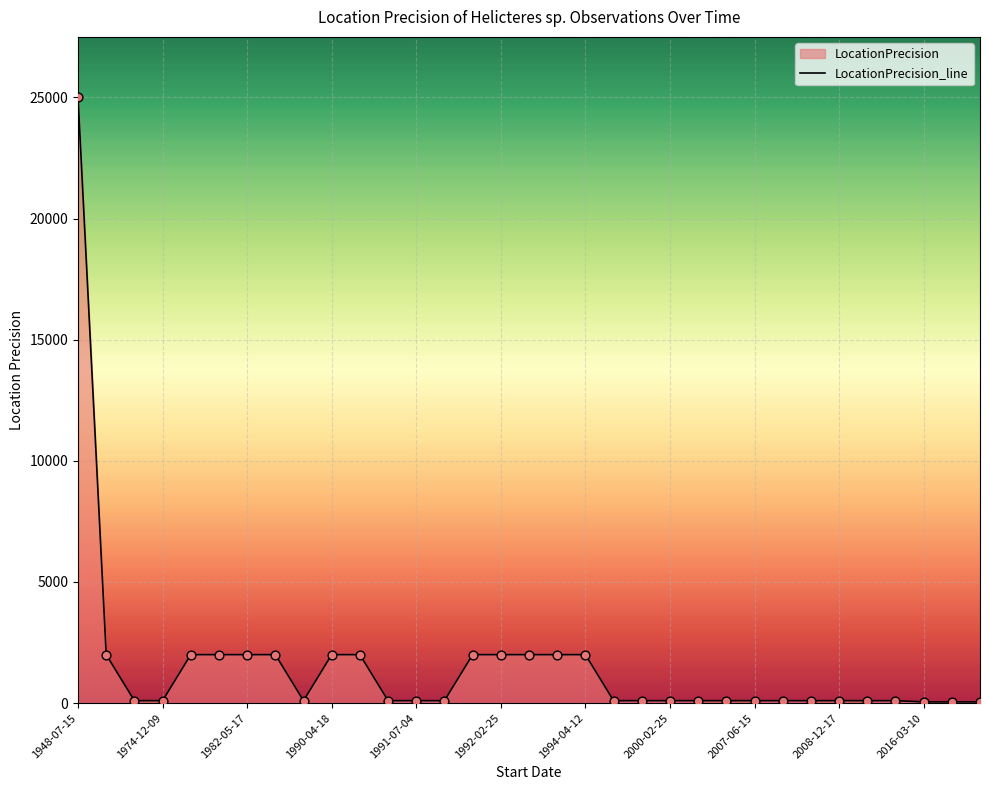

What is the difference between the maximum and minimum values?

24950